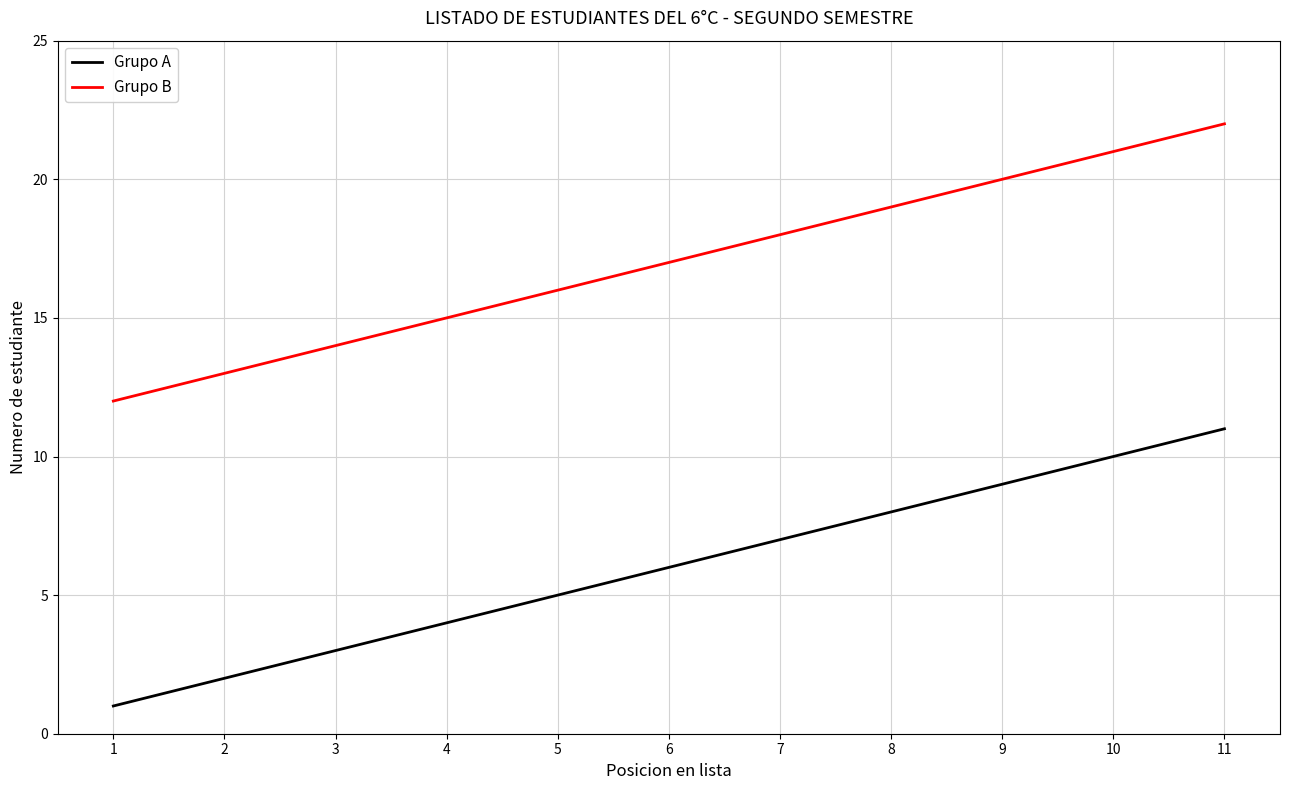

True or false: Grupo B and Grupo A intersect in this chart.

False